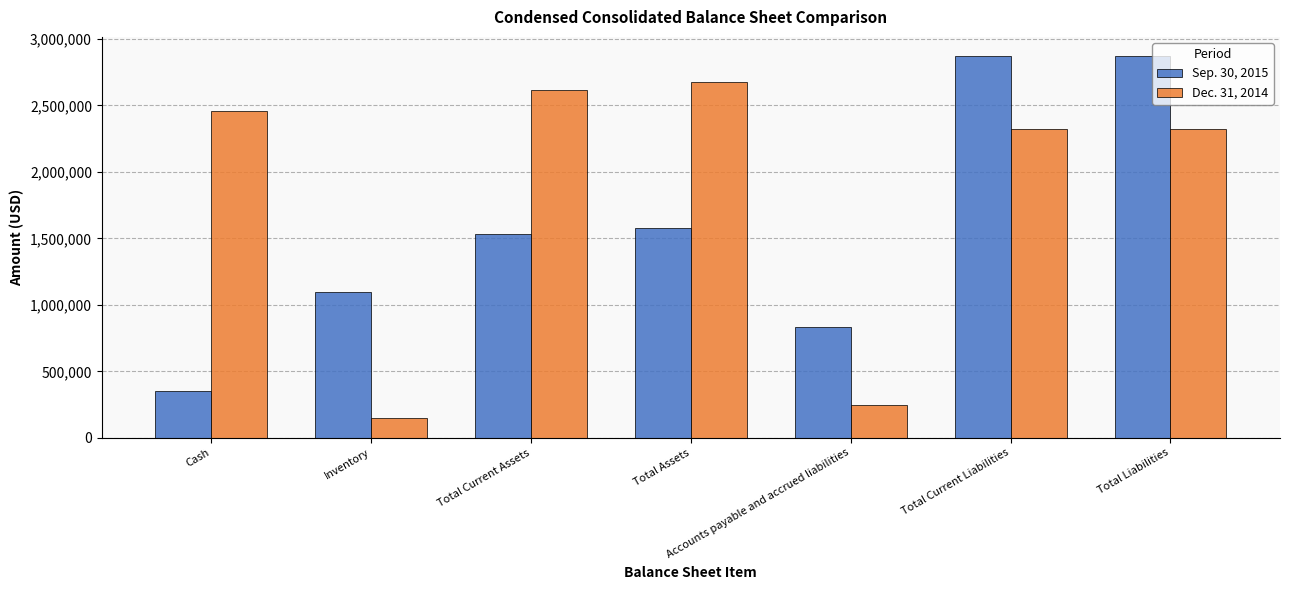

At Total Current Liabilities, list the series in order from largest to smallest.

Sep. 30, 2015, Dec. 31, 2014